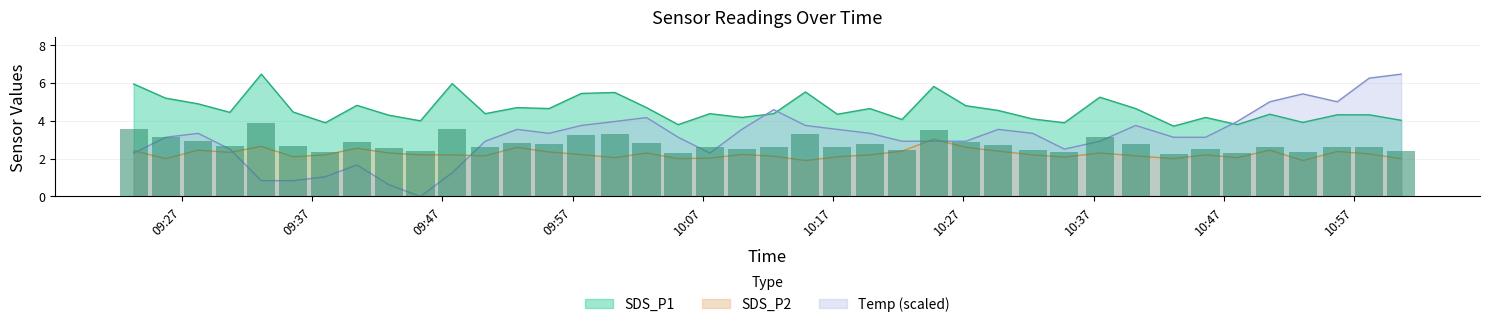

Which series has the widest spread of values?

Temp